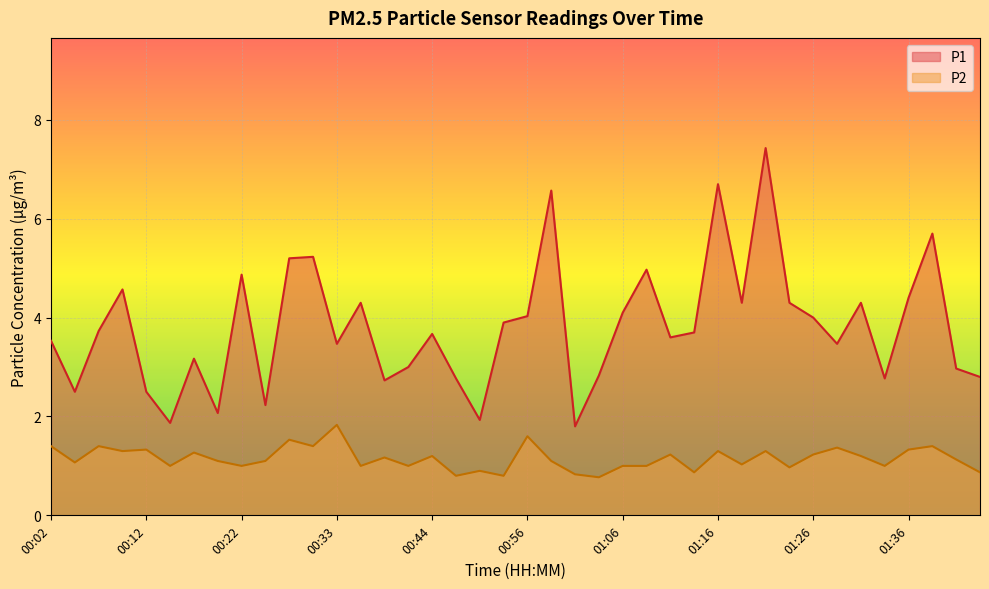

Which category has the lowest value across all series?

01:04